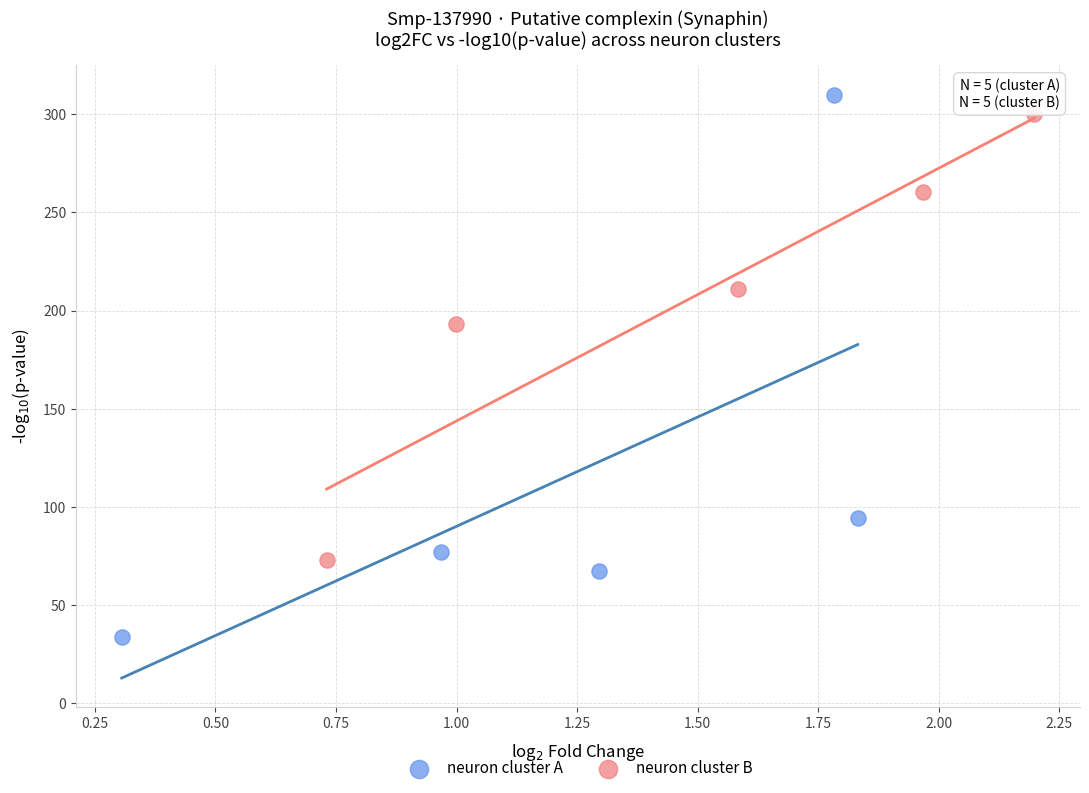

Which series has the widest spread of Y values?

neuron cluster A